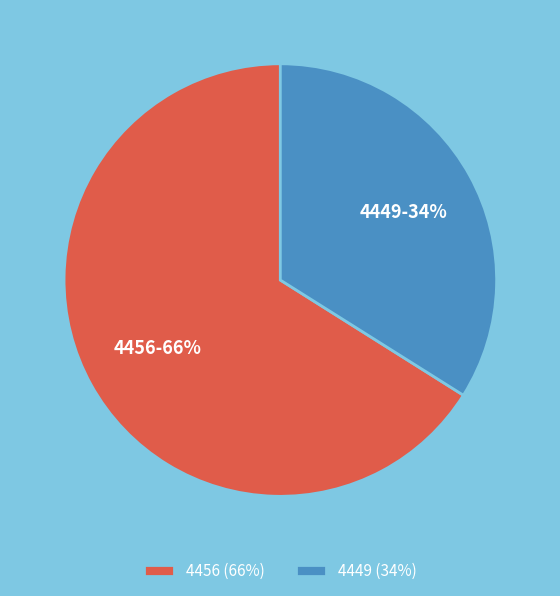

Rank the categories by value from highest to lowest.

4456, 4449